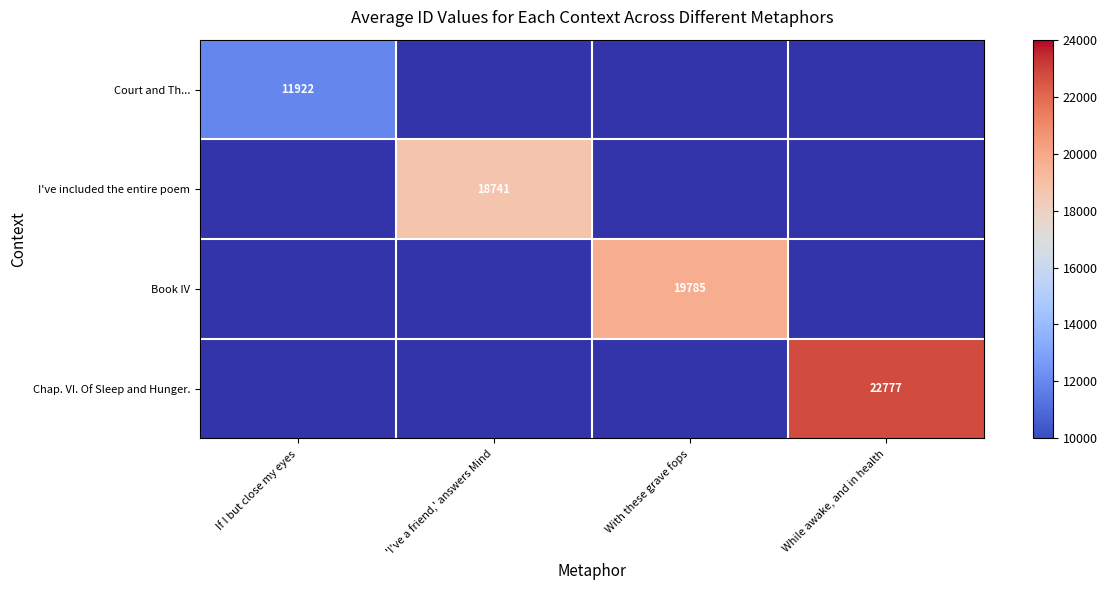

The Chap. VI. Of Sleep and Hunger. series shows 32164 at While awake, and in health. True or false?

False